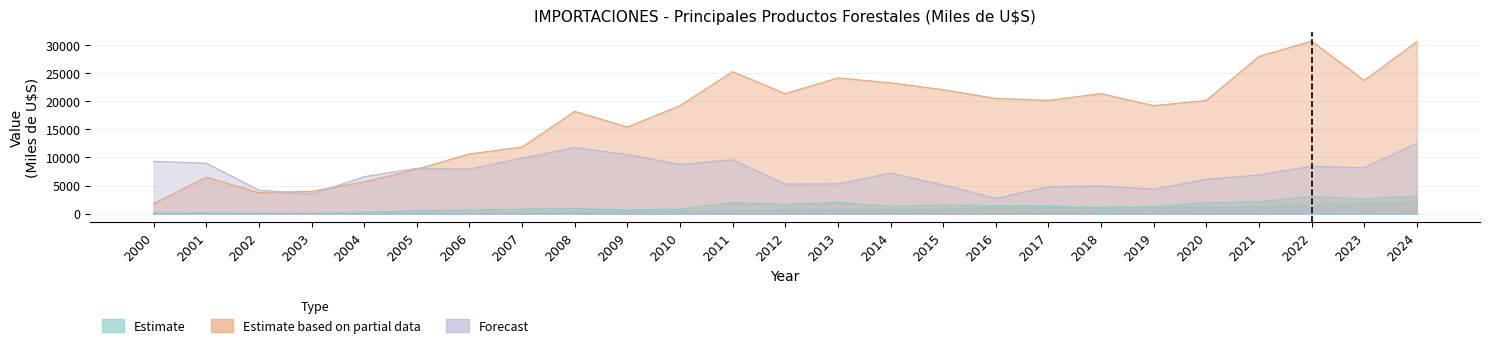

The CARBÓN VEGETAL series shows 449.0 at 2011. True or false?

True